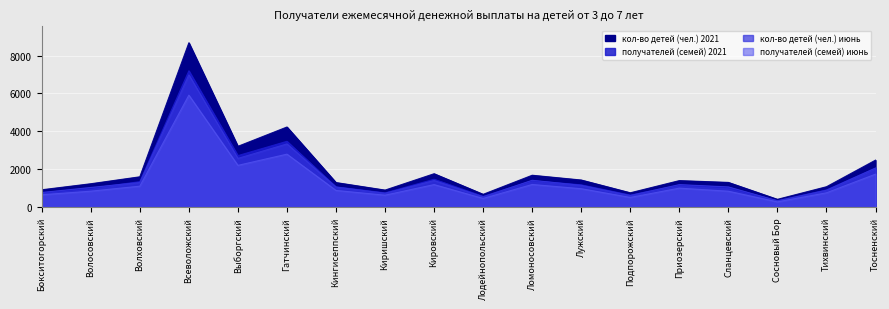

At which category is the sum across all series the highest?

Всеволожский